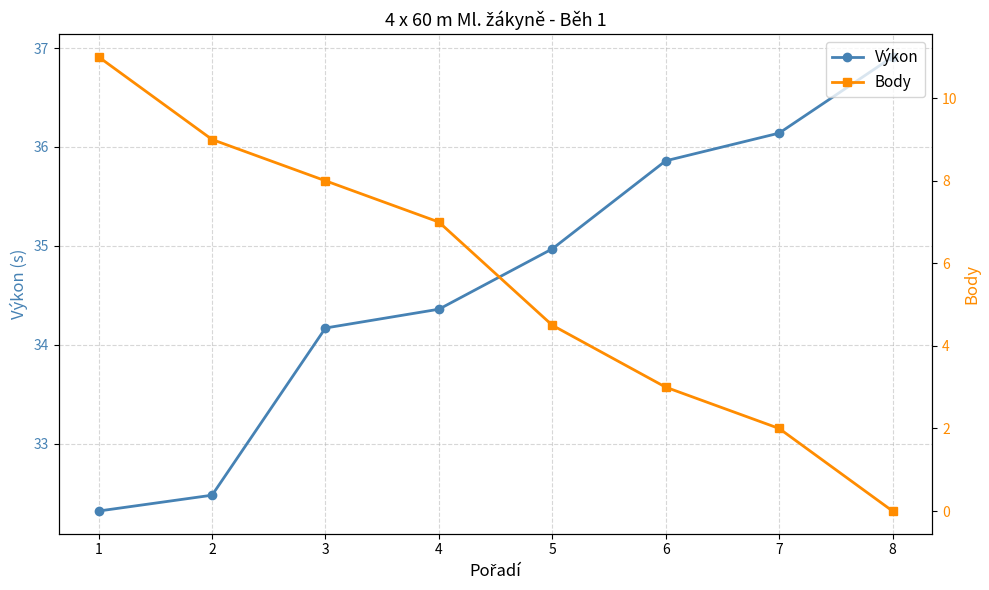

True or false: Body and Výkon cross at least once.

False